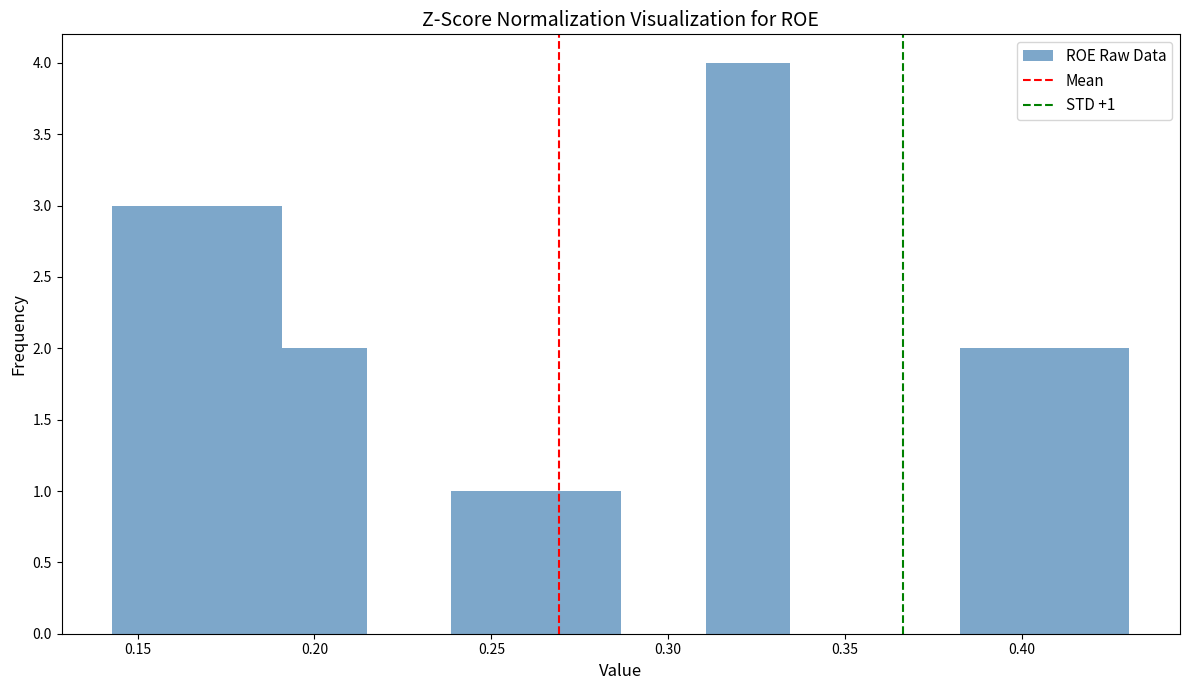

Over which range of the x-axis is the bar tallest?

0.310 to 0.335